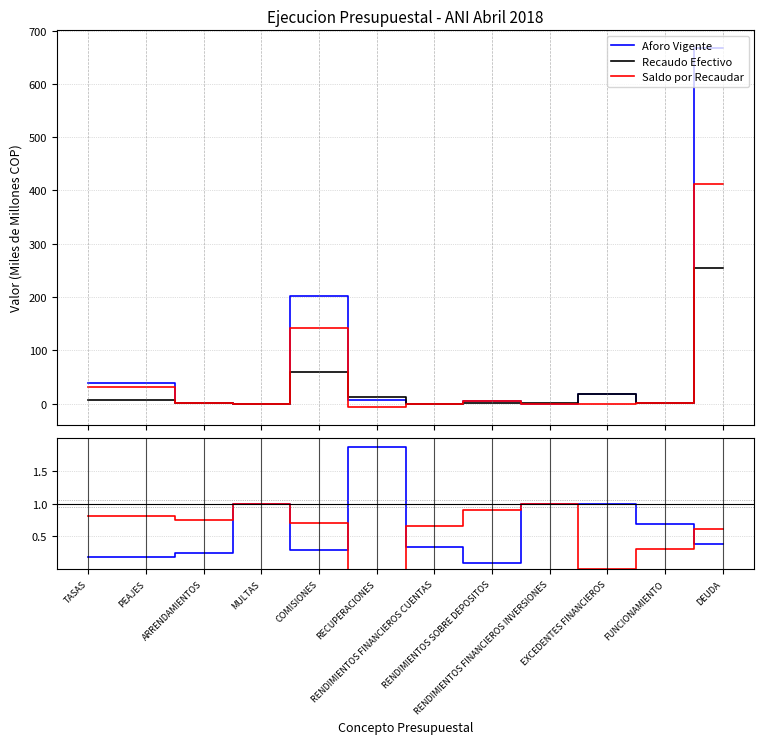

Read the Recaudo Efectivo value at FUNCIONAMIENTO.

1.2